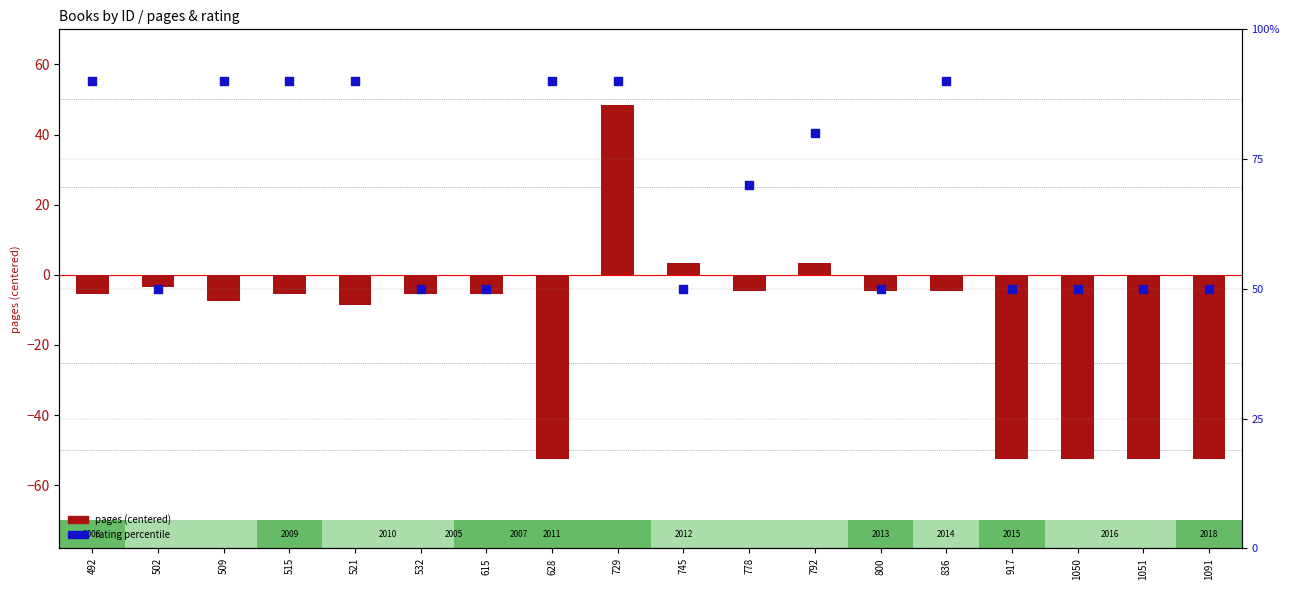

What is the total value across all series at 1091?

-2.5